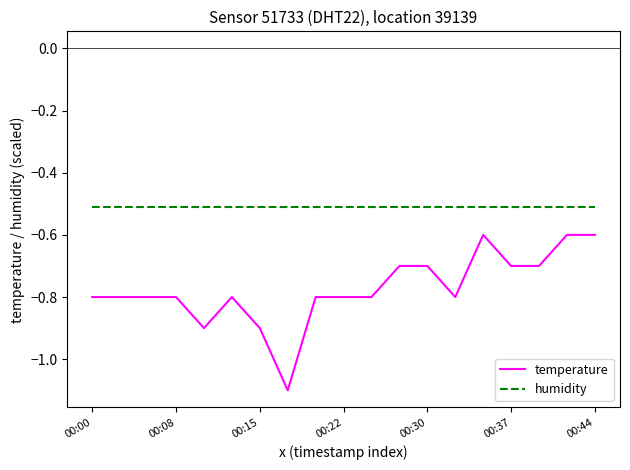

Reading left to right, what are all the values shown in this chart?

temperature: -0.8	-0.8	-0.8	-0.8	-0.9	-0.8	-0.9	-1.1	-0.8	-0.8	-0.8	-0.7	-0.7	-0.8	-0.6	-0.7	-0.7	-0.6	-0.6
humidity: -0.5	-0.5	-0.5	-0.5	-0.5	-0.5	-0.5	-0.5	-0.5	-0.5	-0.5	-0.5	-0.5	-0.5	-0.5	-0.5	-0.5	-0.5	-0.5